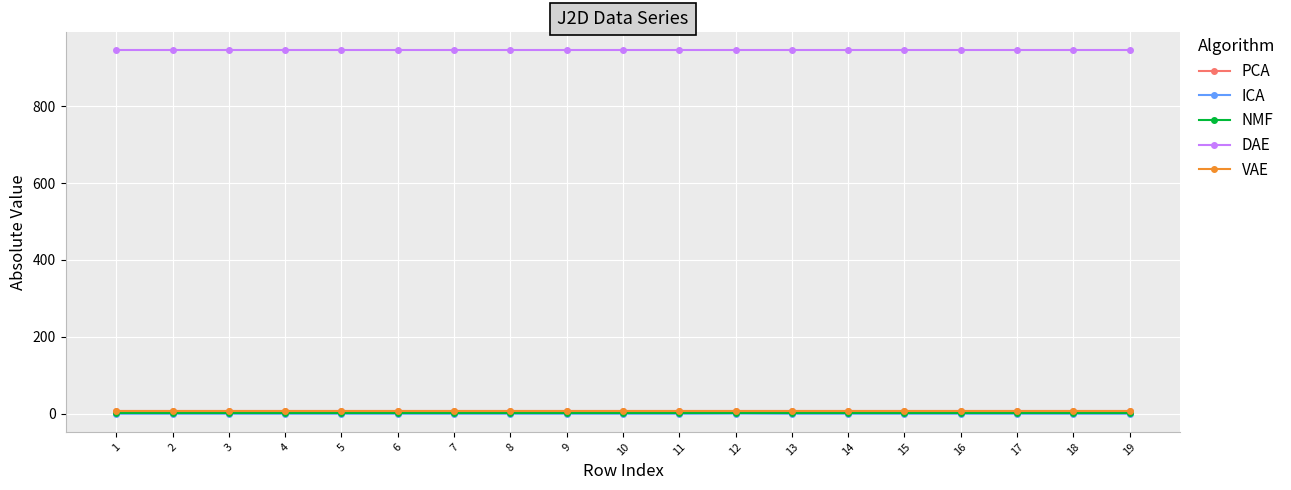

What is the minimum value for DAE?

945.0